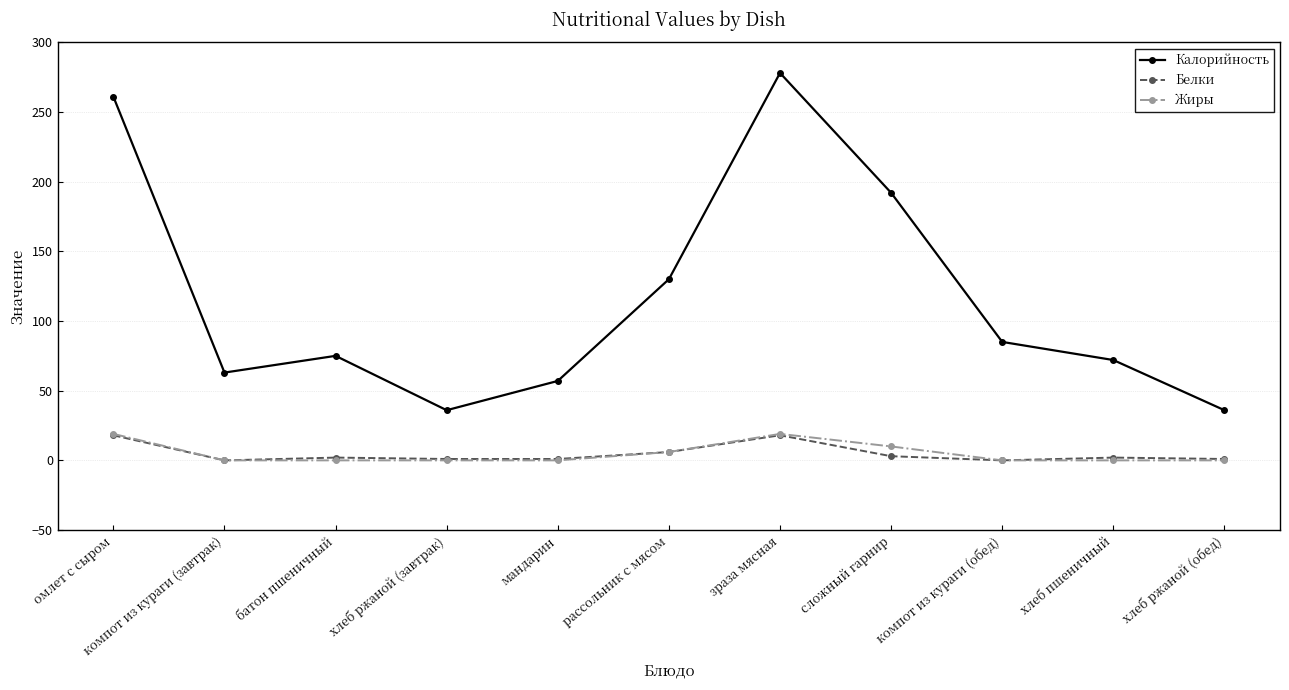

Is it true that Калорийность equals 448 at зраза мясная?

False